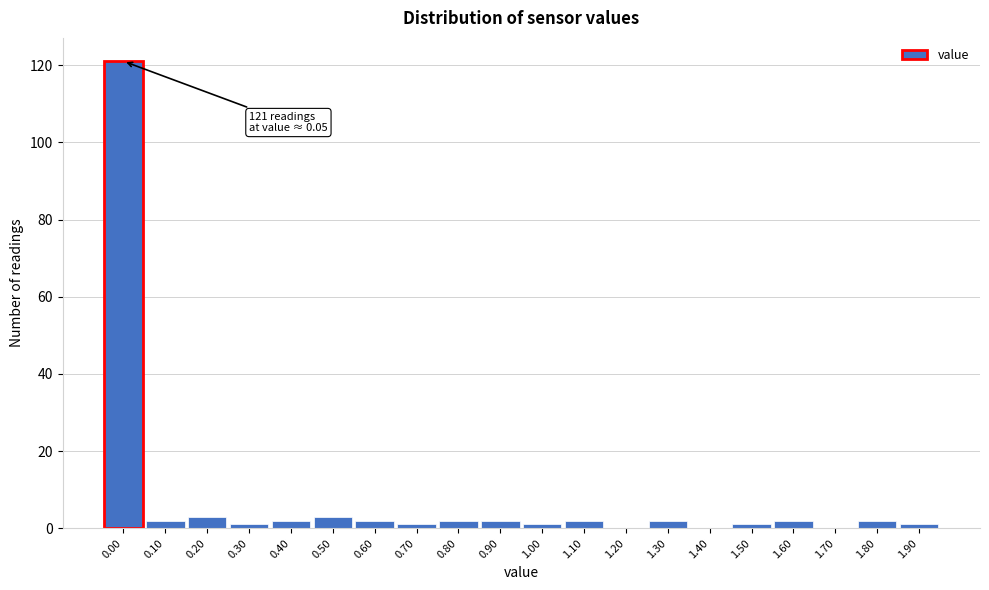

Reading left to right, transcribe all the data shown in this chart.

0.00=121	0.10=2	0.20=3	0.30=1	0.40=2	0.50=3	0.60=2	0.70=1	0.80=2	0.90=2	1.00=1	1.10=2	1.20=0	1.30=2	1.40=0	1.50=1	1.60=2	1.70=0	1.80=2	1.90=1